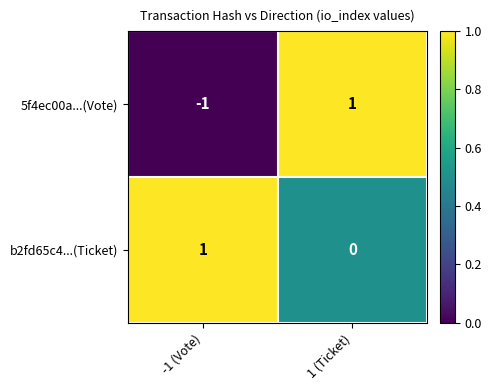

True or false: b2fd65c4...(Ticket) has a value of 0 at 1 (Ticket).

True